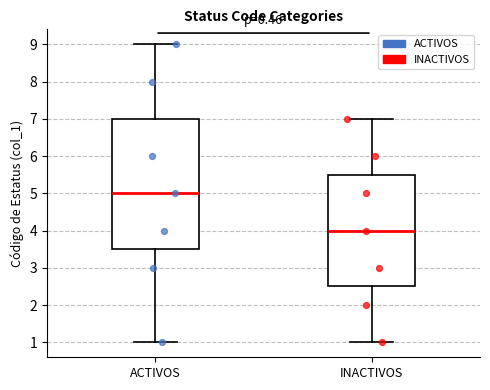

Where does the upper whisker of the box for INACTIVOS end on the y-axis? The values are not printed on the chart, so give them approximately, as read against the axis.

7.0